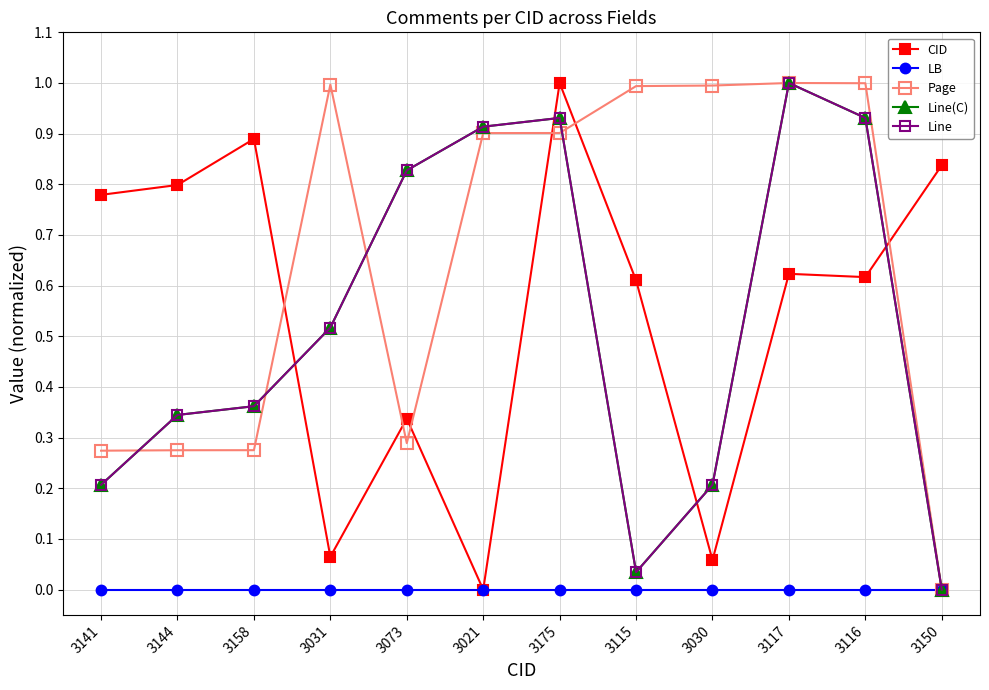

What is the approximate value of Line at 3141?

0.2